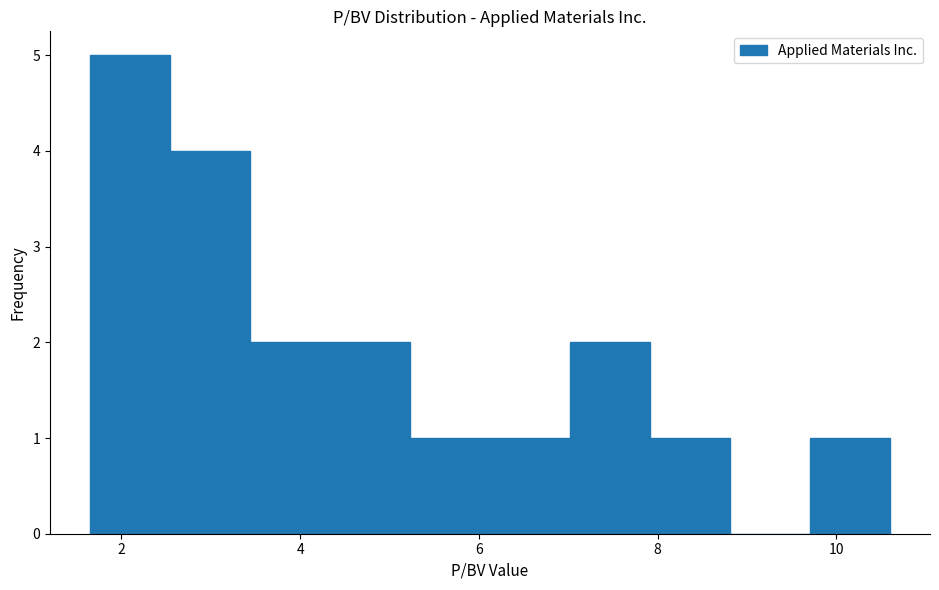

Reading left to right, list every bar in this chart as the range it spans on the x-axis followed by its height. Neither the bar edges nor the heights are printed on the chart, so give them approximately, as read against the axes.

1.6 to 2.6: 5
2.6 to 3.4: 4
3.4 to 4.4: 2
4.4 to 5.2: 2
5.2 to 6.2: 1
6.2 to 7.0: 1
7.0 to 8.0: 2
8.0 to 8.8: 1
8.8 to 9.8: 0
9.8 to 10.6: 1